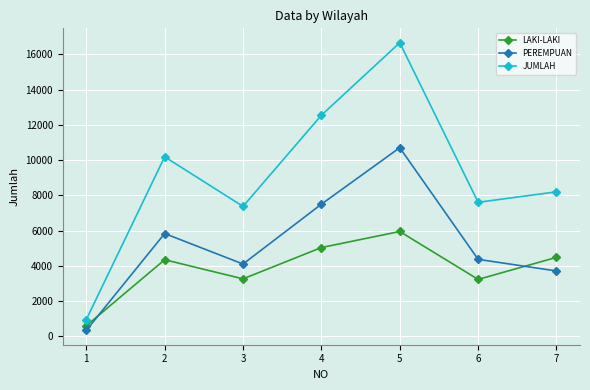

At how many categories does at least one series exceed 2568?

6